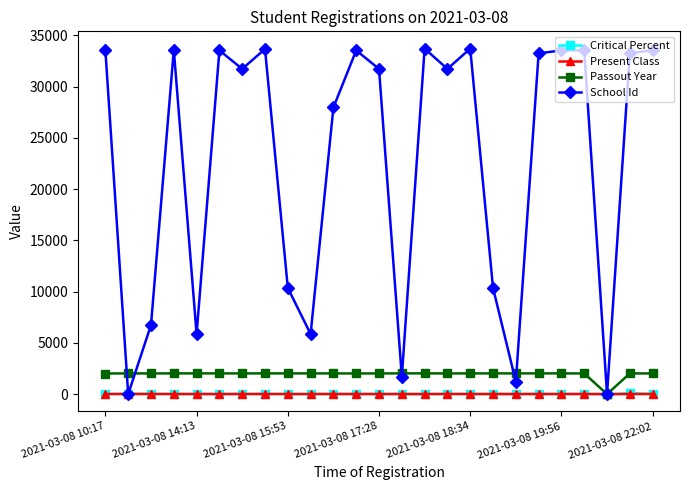

Which series has the widest spread of values?

School Id